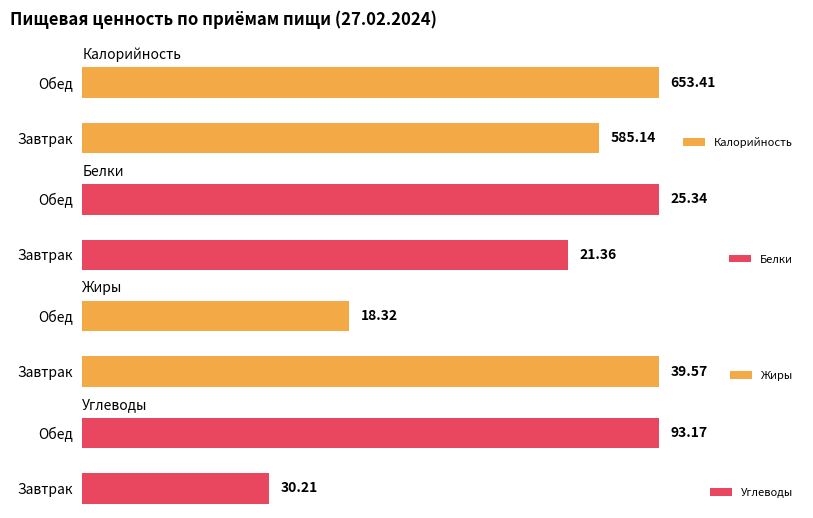

What are all the series names shown in the legend?

Калорийность, Белки, Жиры, Углеводы